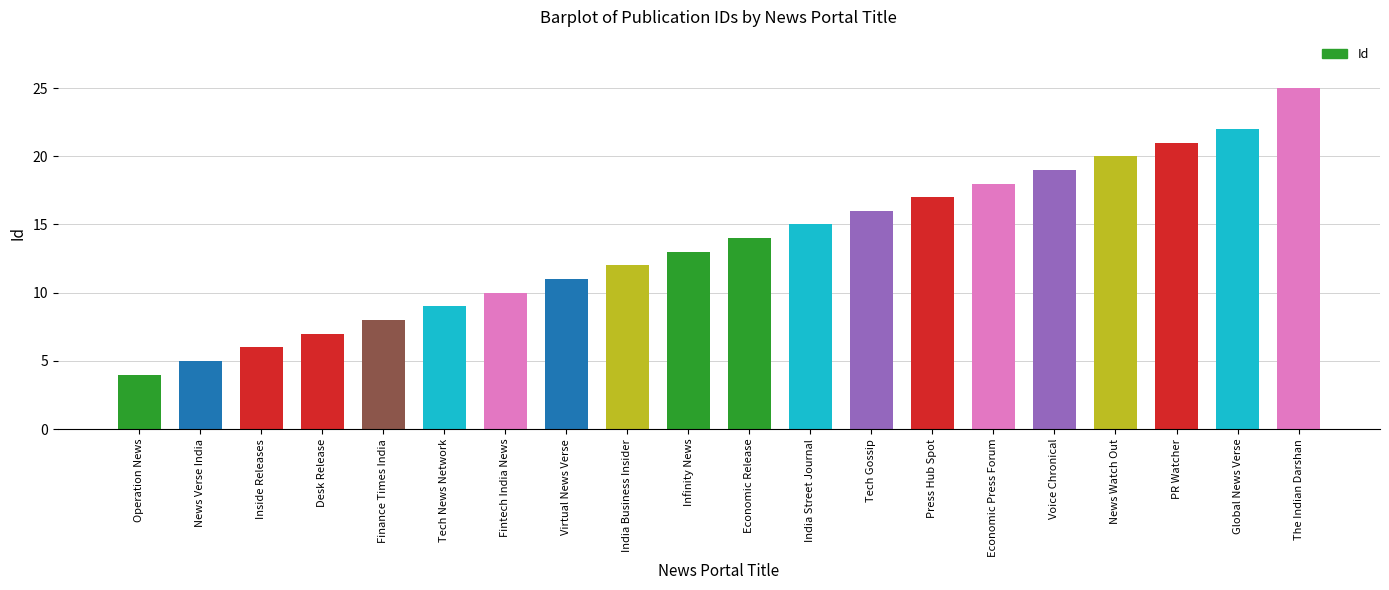

What is the ratio of the value at Desk Release to the value at Virtual News Verse?

0.6